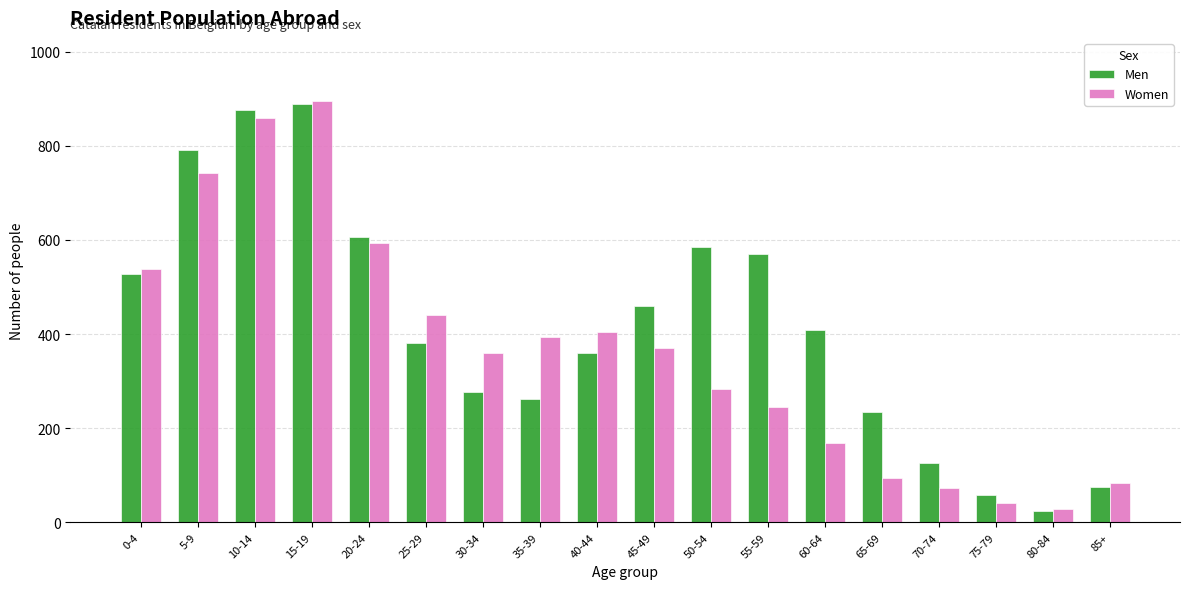

What is the label of the 5th bar from the right?

65-69